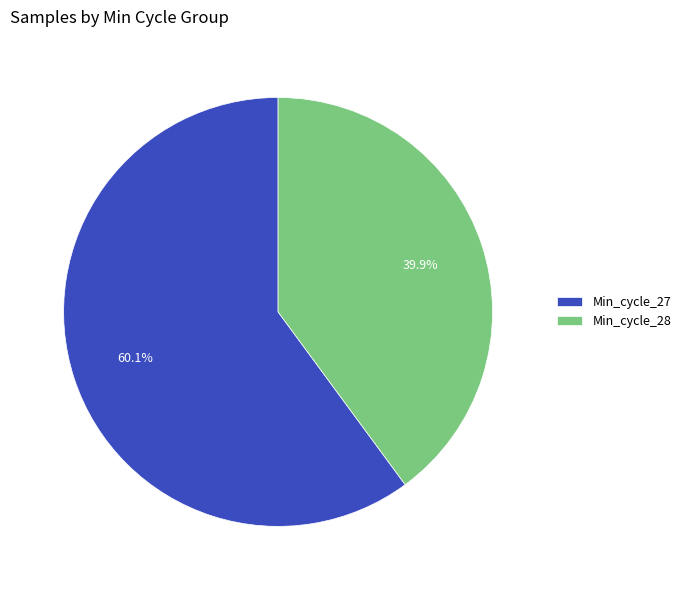

Count the number of slices in the pie.

2